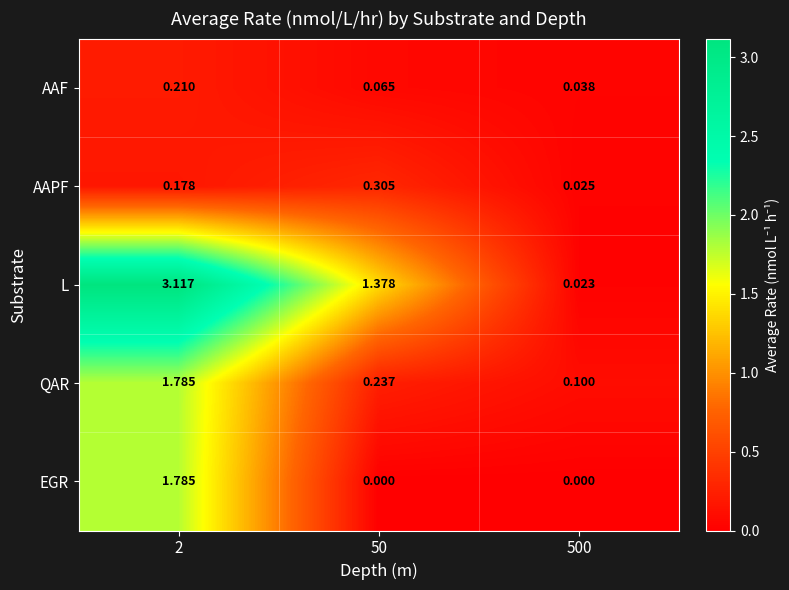

How many series are shown in this chart?

5